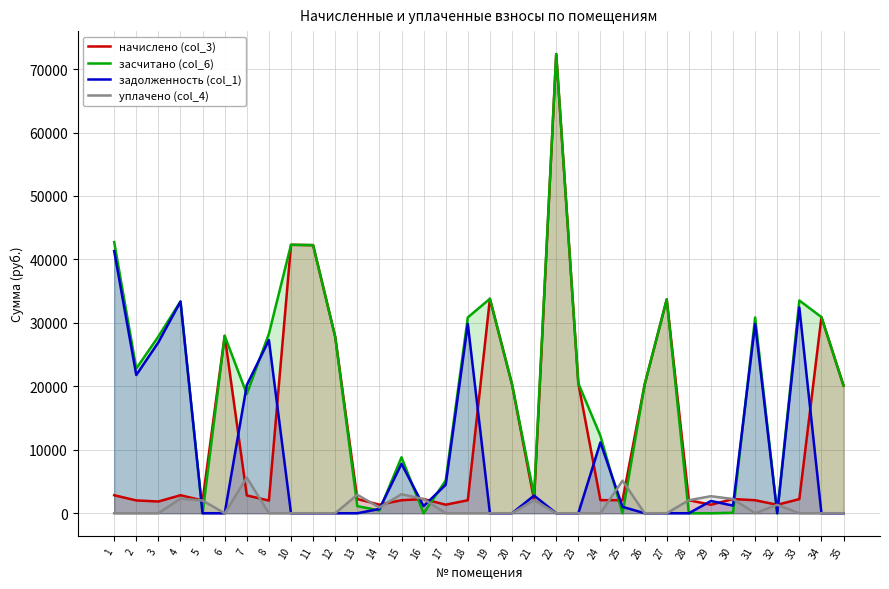

True or false: начислено (col_3) has a value of 2053.1 at 28.

True